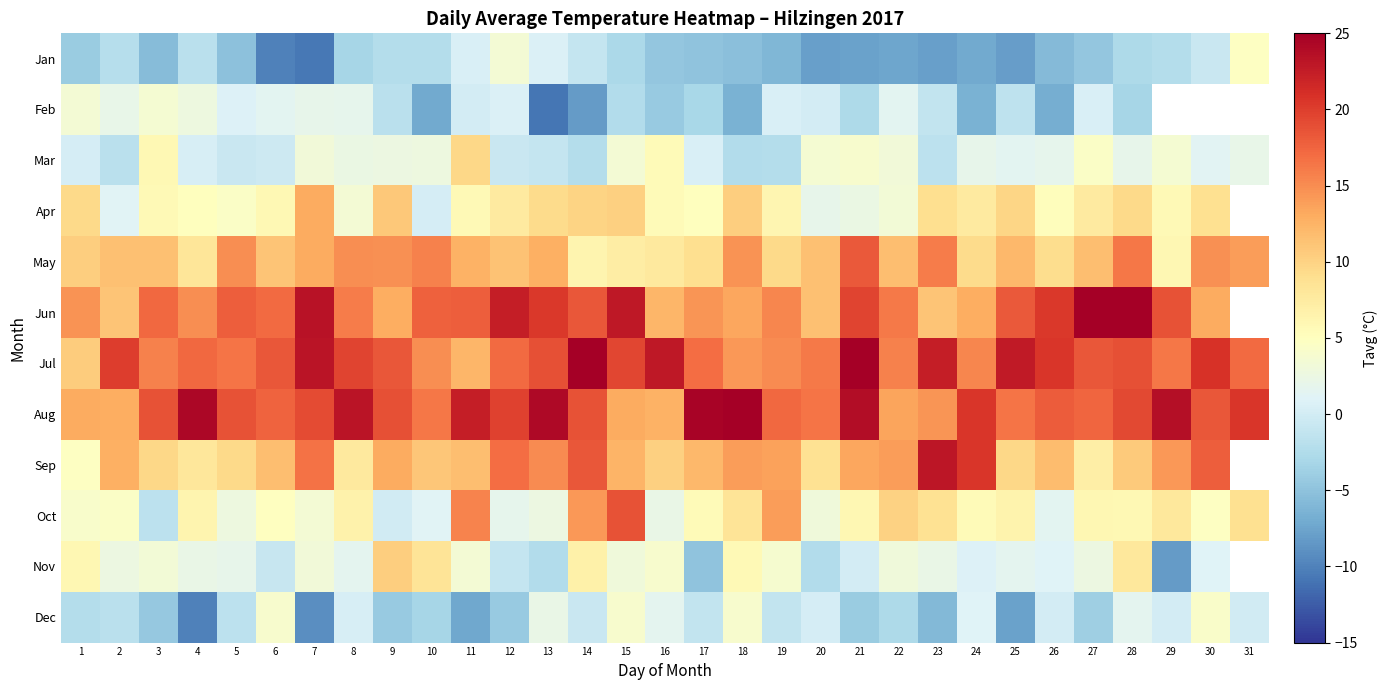

The Oct series shows 2.4 at 12. True or false?

False